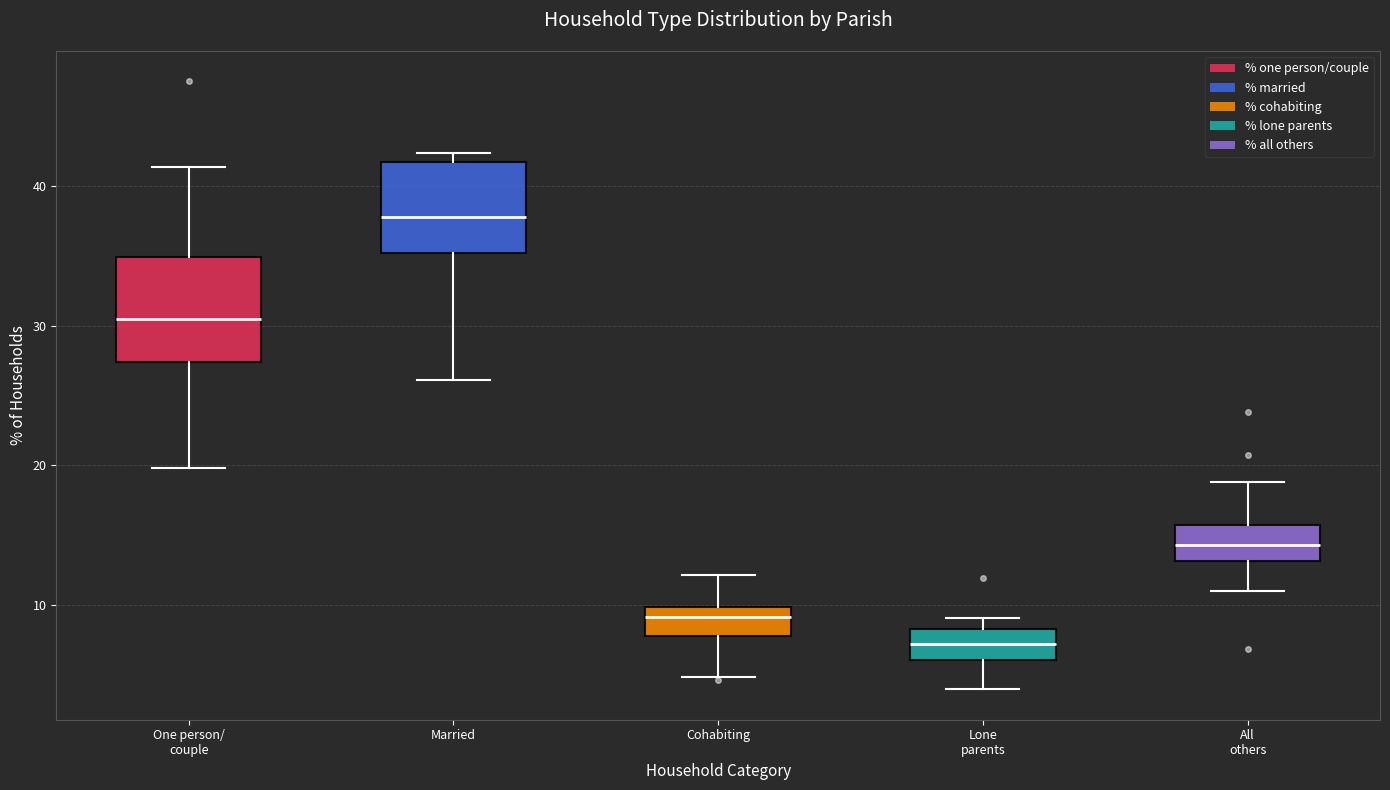

Where is the lower edge of the box for Cohabiting on the y-axis? The values are not printed on the chart, so give them approximately, as read against the axis.

8